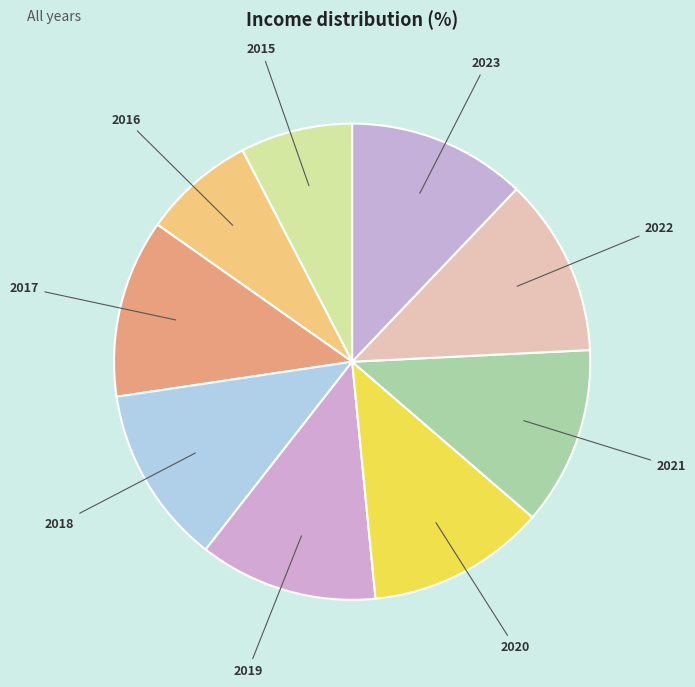

What is the smallest slice in the pie chart?

2015